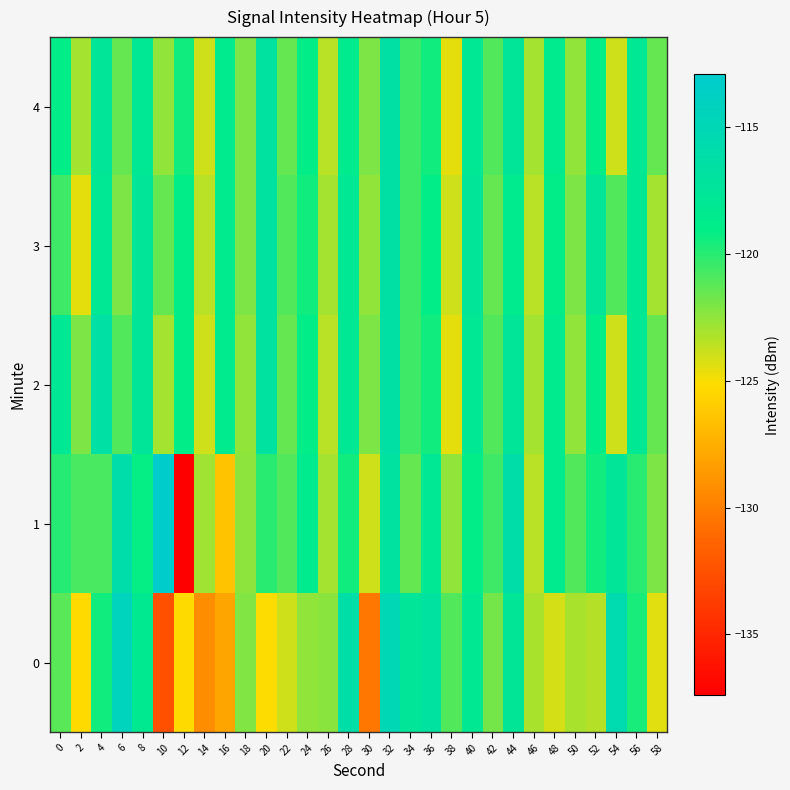

Which series has the widest spread of values?

1